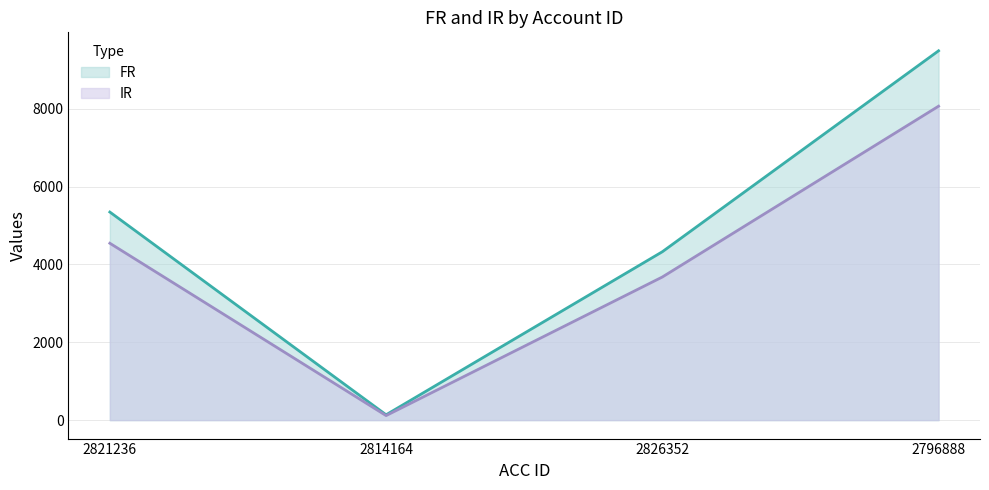

Which series has the widest spread of values?

FR